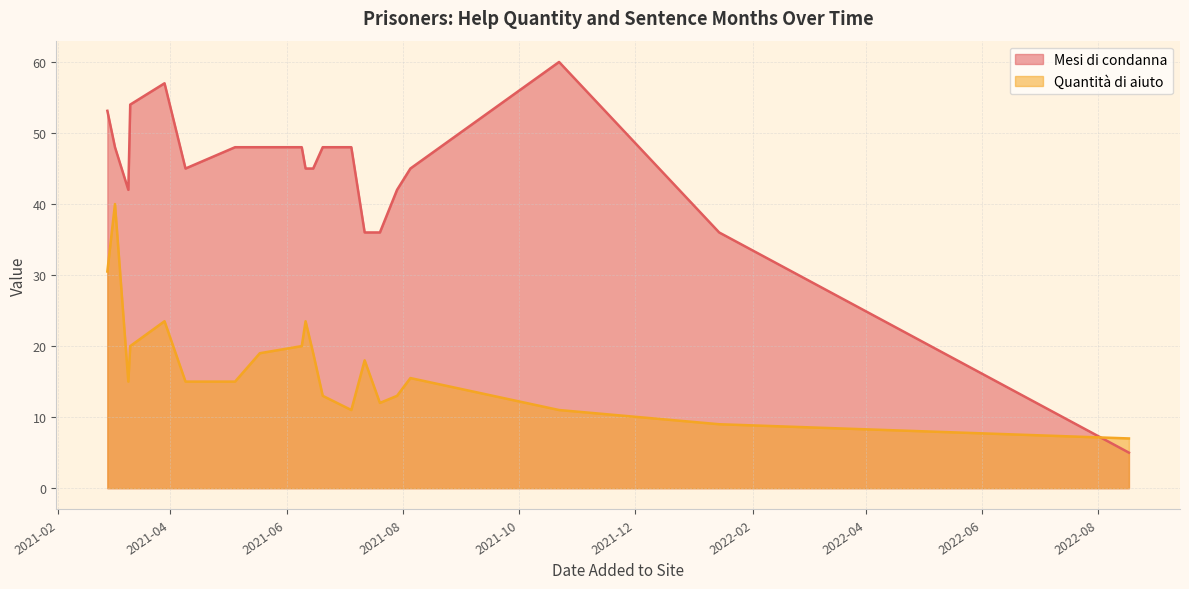

What is the label of the 33rd point from the left?

2021-07-29